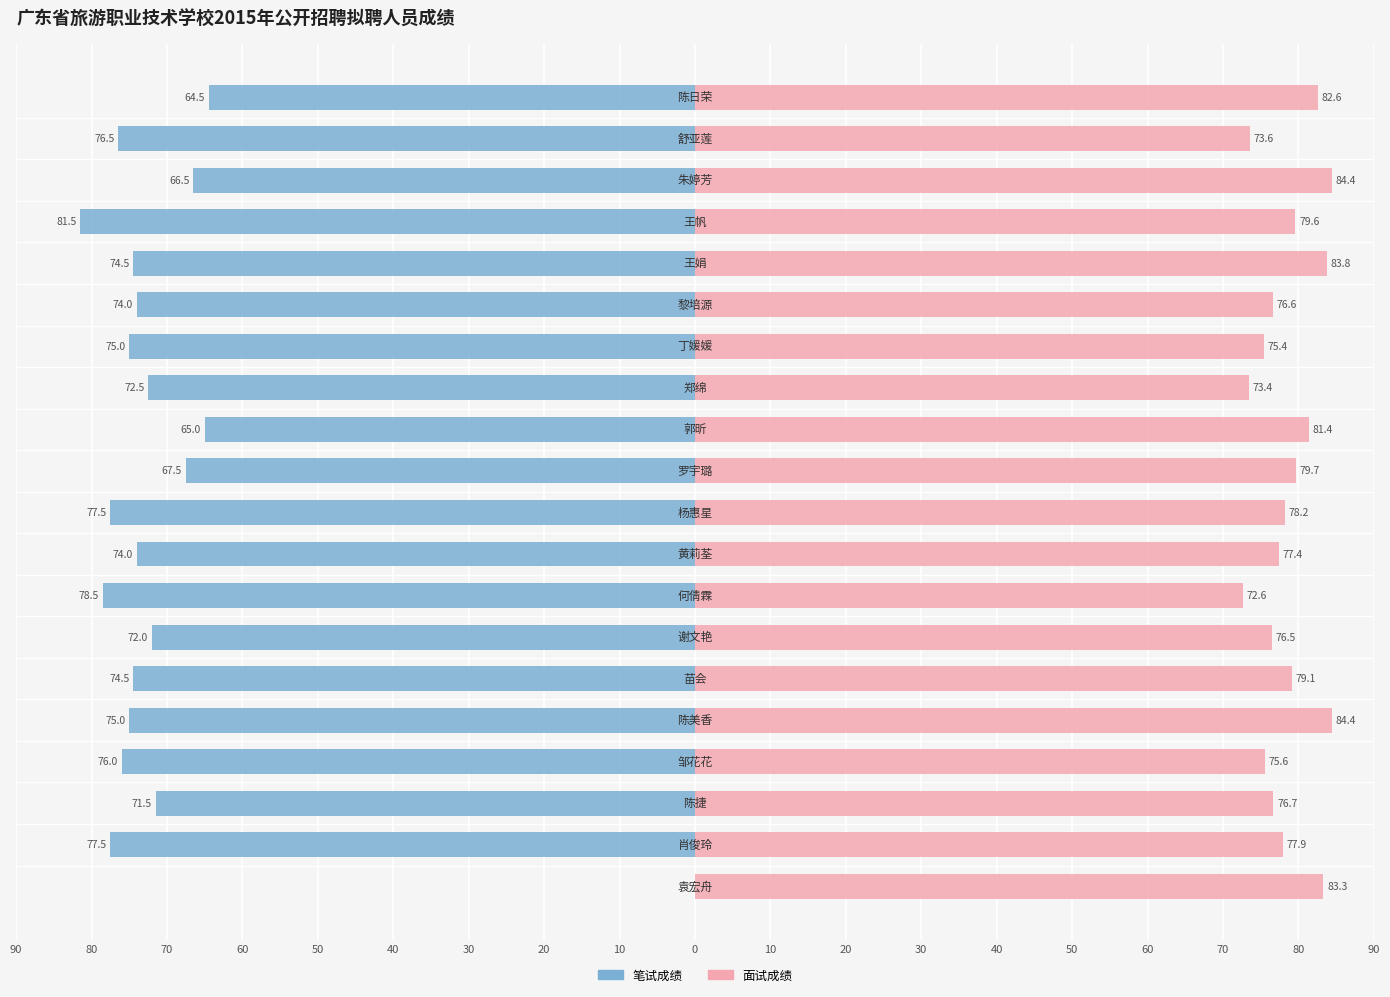

What is the difference between the highest and lowest values at 20?

155.4